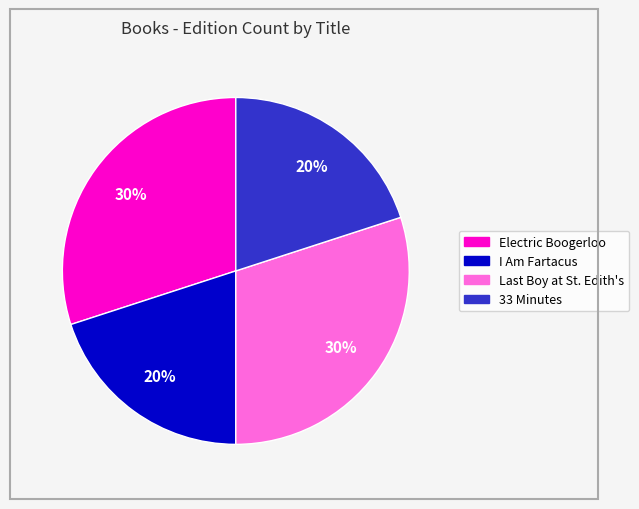

To the nearest percent, what is the average slice percentage?

25%